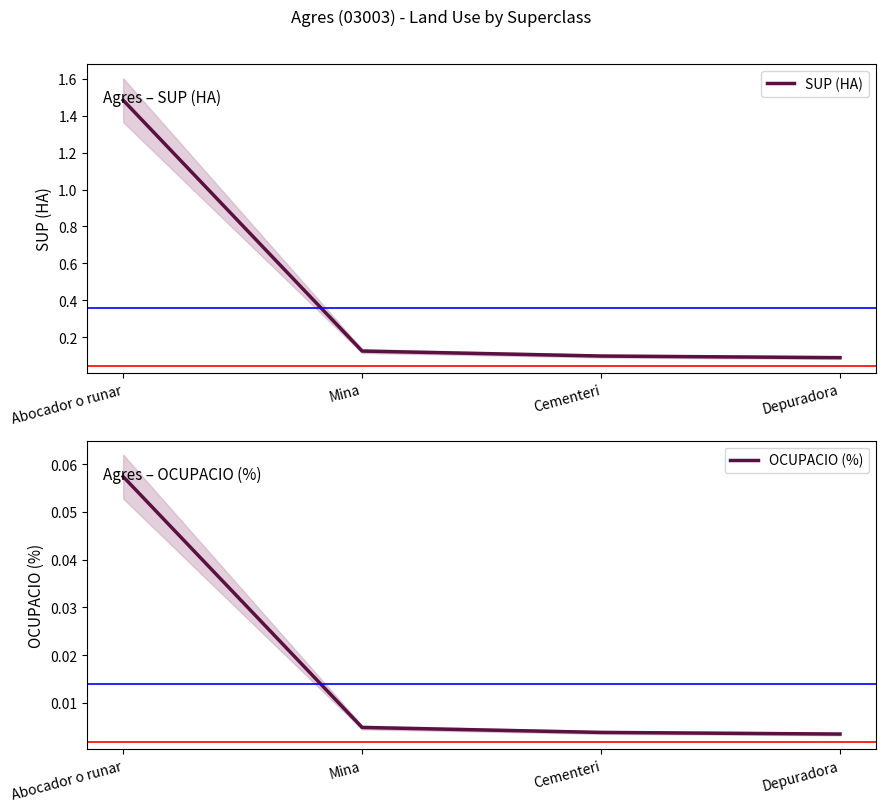

Rank the categories by OCUPACIO (%) value from lowest to highest.

Depuradora, Cementeri, Mina, Abocador o runar